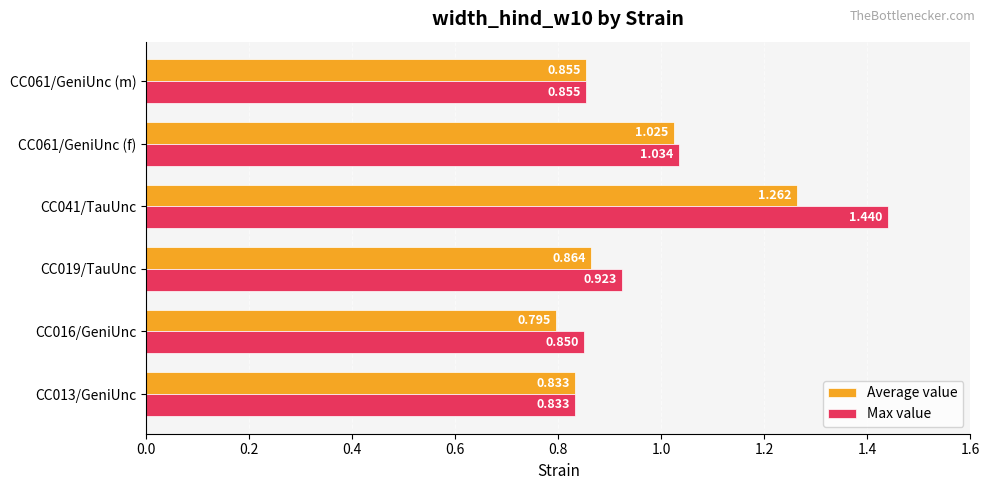

Rank the series by their average value, from lowest to highest.

Average value, Max value